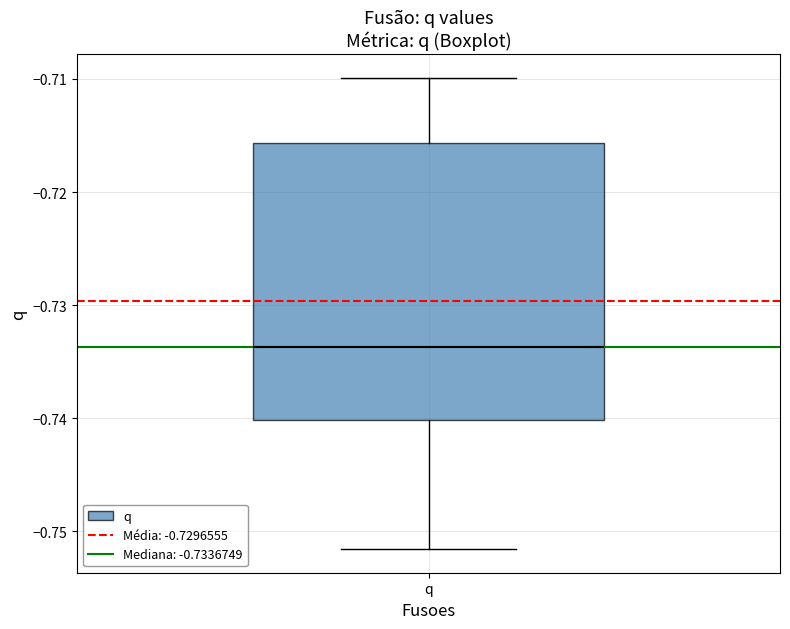

Where is the upper edge of the box for q on the y-axis? The values are not printed on the chart, so give them approximately, as read against the axis.

-0.716